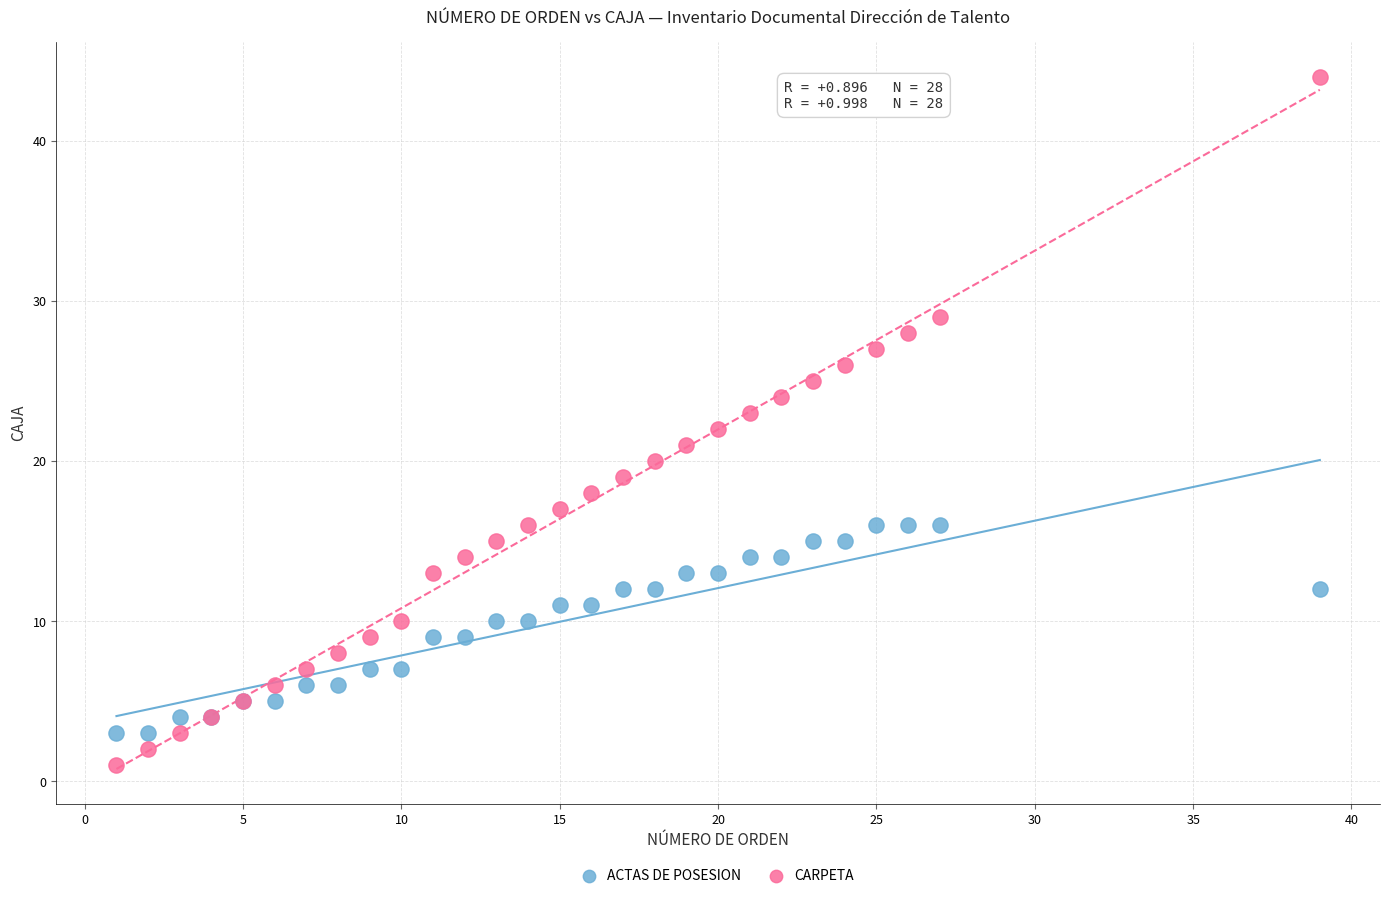

What is the X range (max minus min) for the scatter plot?

38